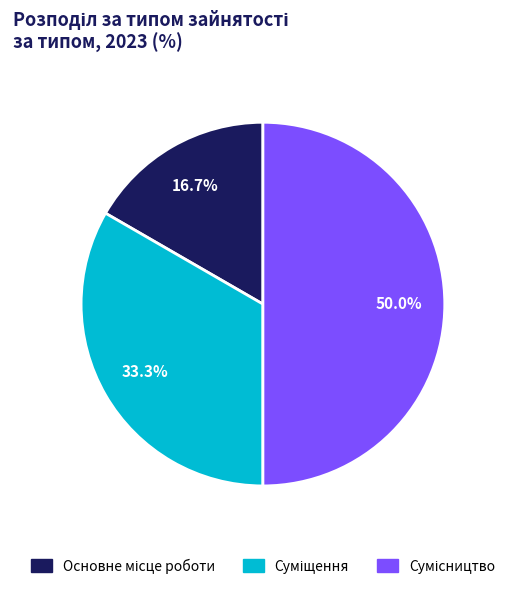

Which slice is the smallest?

Основне місце роботи